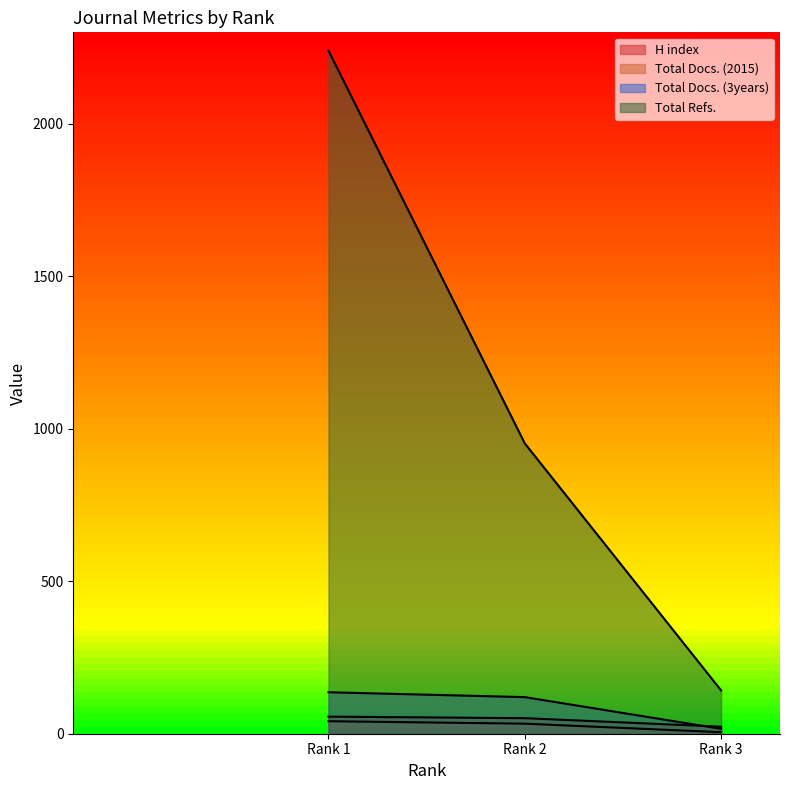

Reading left to right, what are all the values shown in this chart?

H index: 56	51	23
Total Docs. (2015): 41	33	5
Total Docs. (3years): 136	120	16
Total Refs.: 2240	952	142